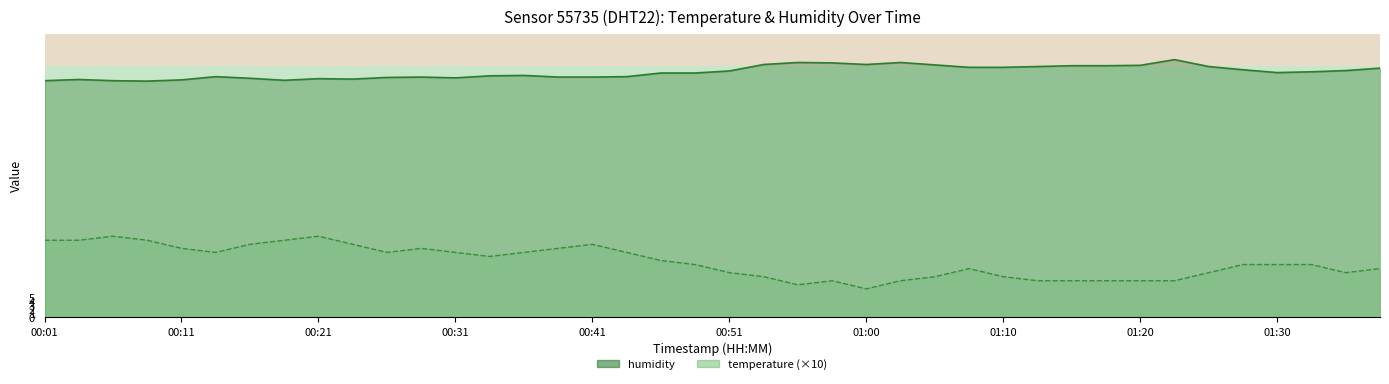

Which category has the lowest value across all series?

00:08